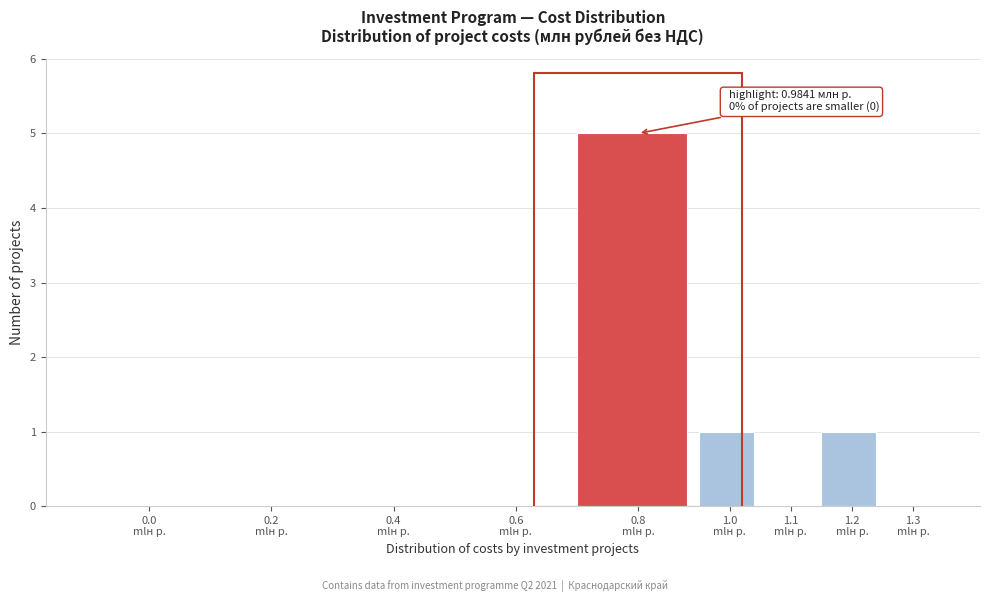

What is the sum of all values?

7